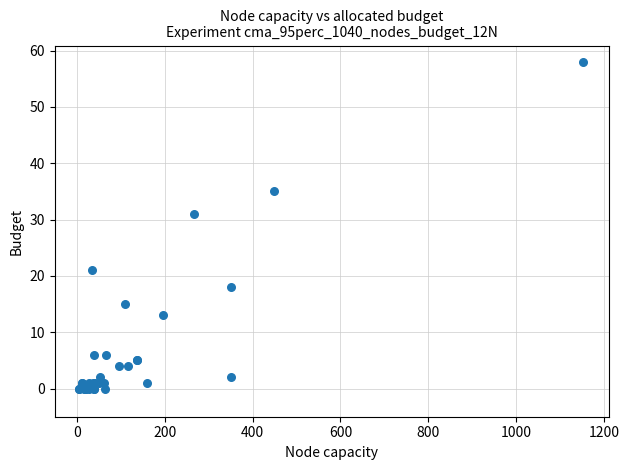

What Y value in the scatter plot is closest to 29?

31